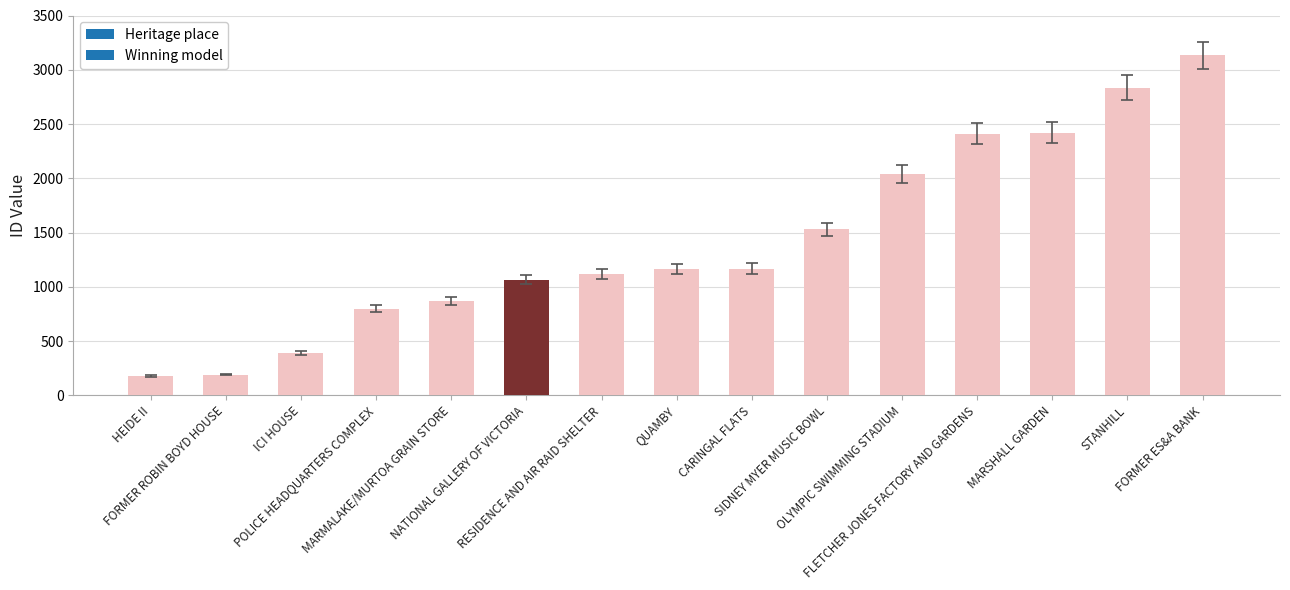

The chart shows a value of 4518.8 at STANHILL. True or false?

False